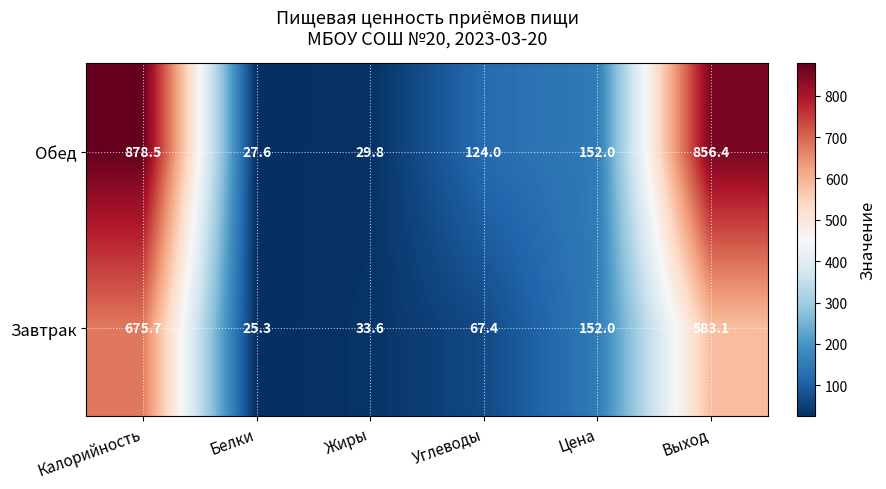

How many distinct data groups are displayed?

2